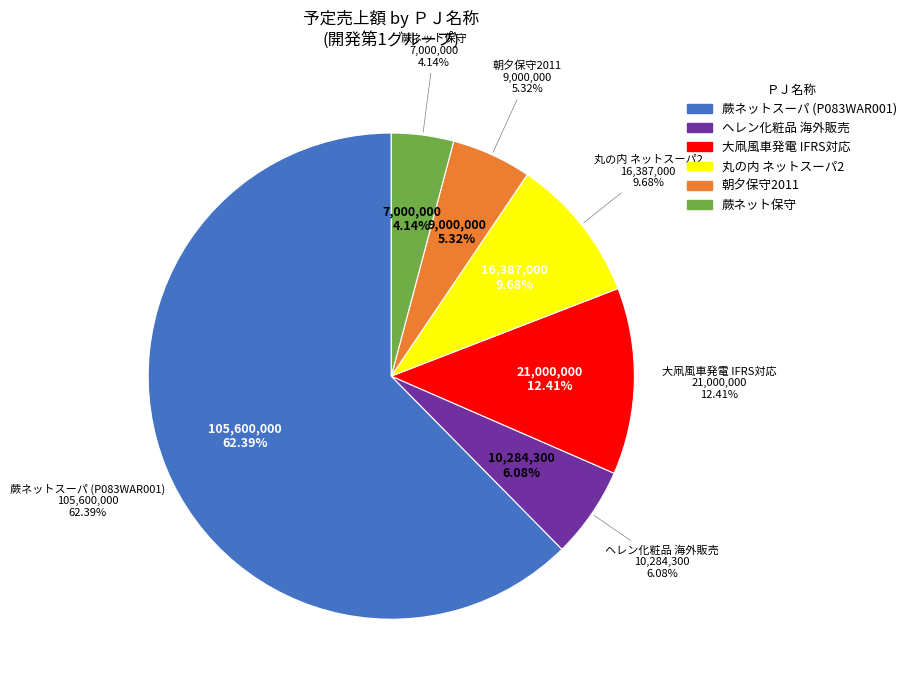

To the nearest percent, what portion does ヘレン化粧品海外販売 represent?

6%